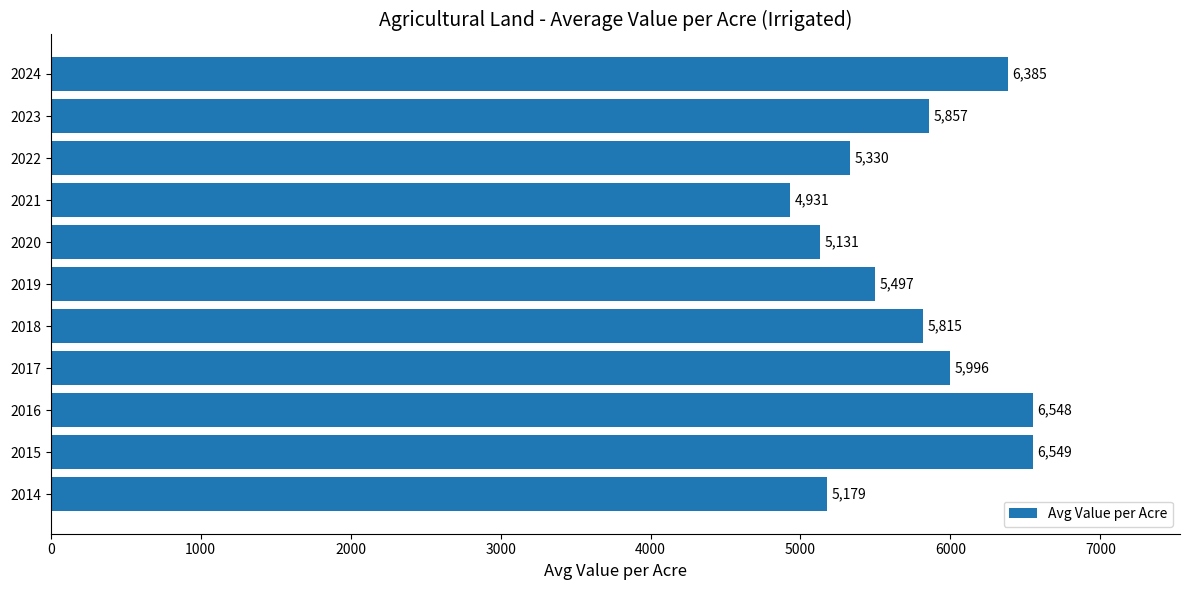

Are the bars grouped side by side (vs. stacked)?

No